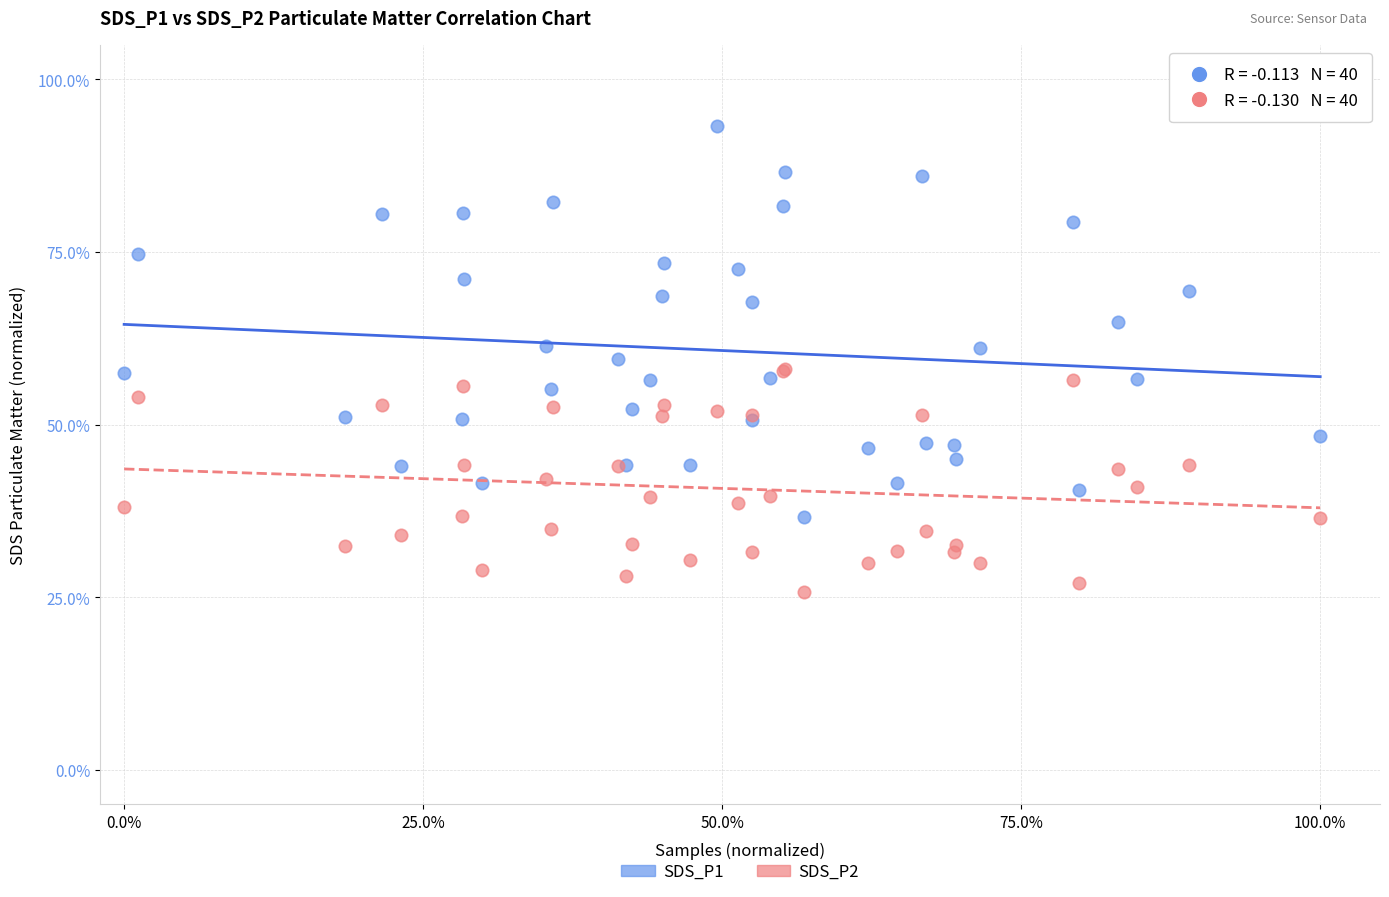

What are all the series names shown in the legend?

SDS_P1, SDS_P2